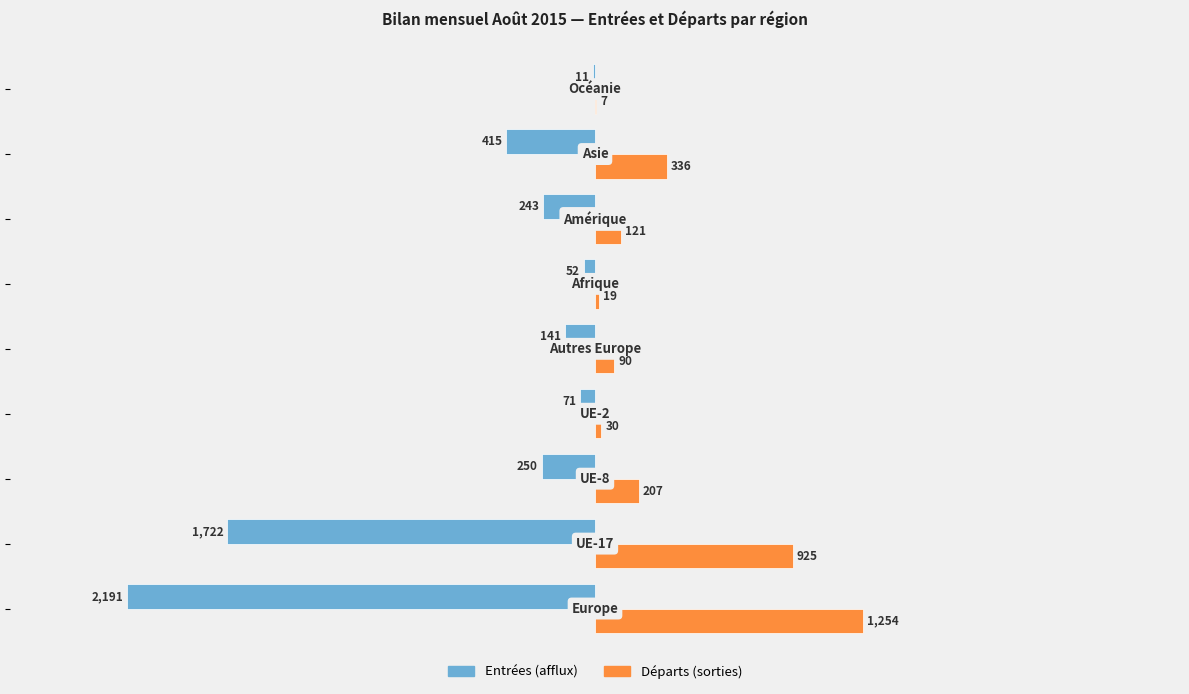

Which series has the largest total across all categories?

Départs (sorties)